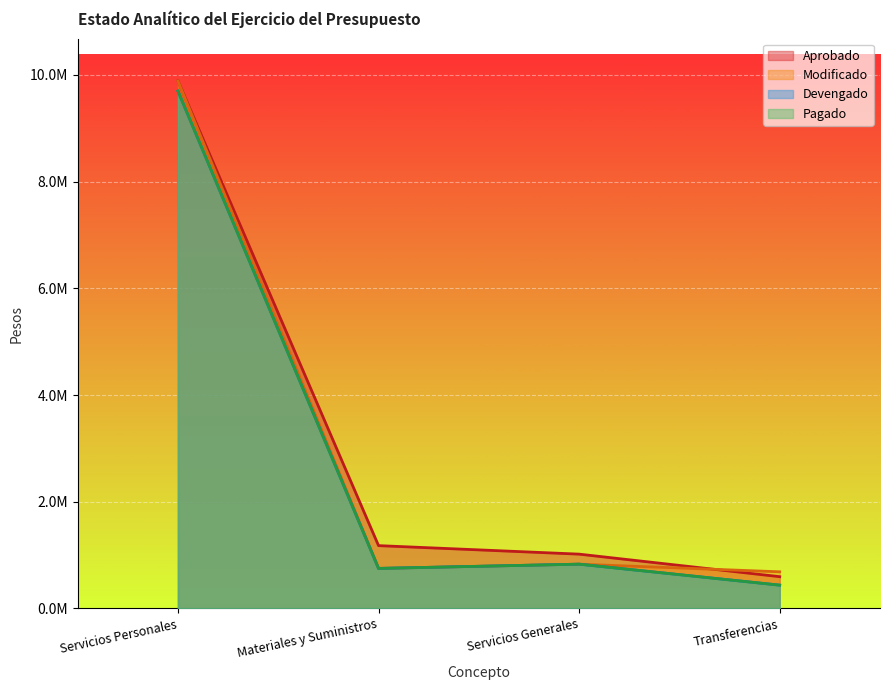

Reading right to left, extract all data points from this chart.

Aprobado: 595271.6	1017792.2	1177384.7	9890680.9
Modificado: 686606.5	829771.6	750238.4	9886581.3
Devengado: 436606.5	829771.6	750238.4	9698659.9
Pagado: 436606.5	829771.6	750238.4	9698659.9